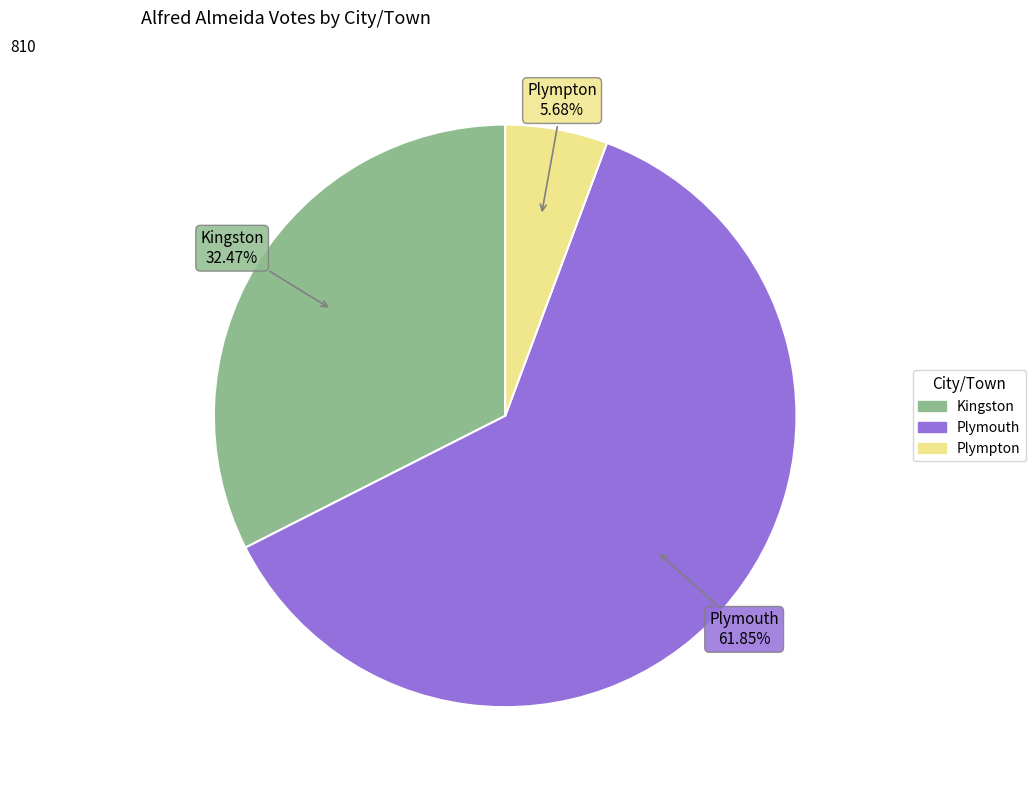

How many segments does this pie chart have?

3